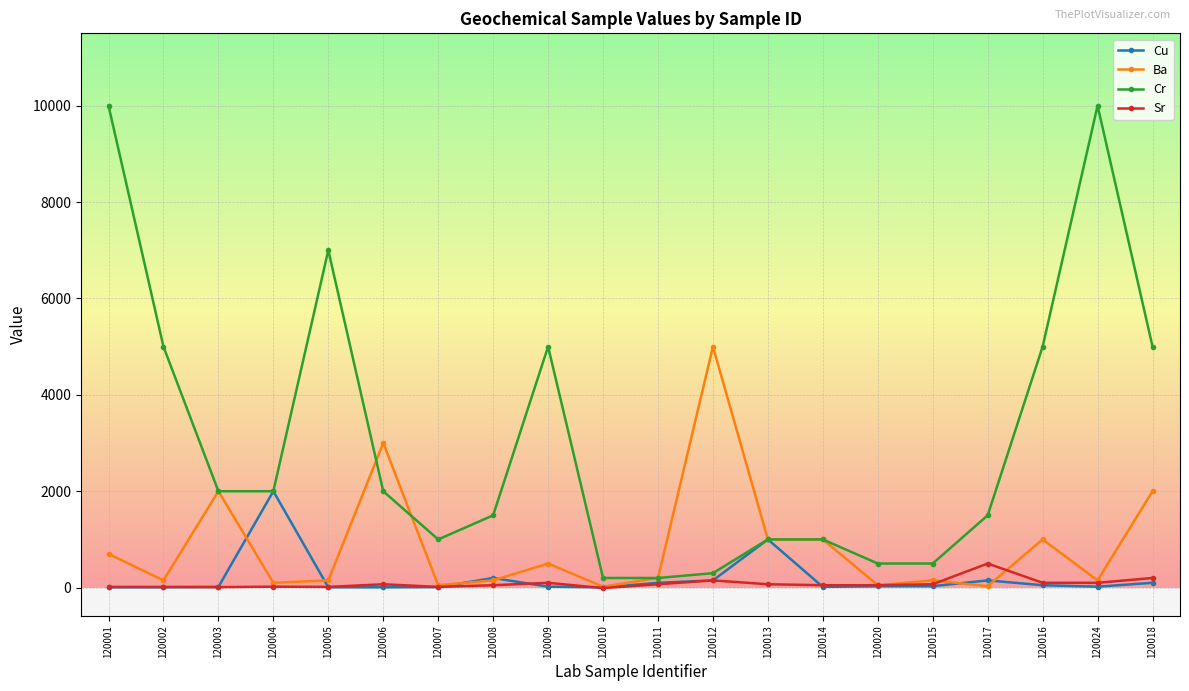

What is the spread (max minus min) of values at 120004?

1980